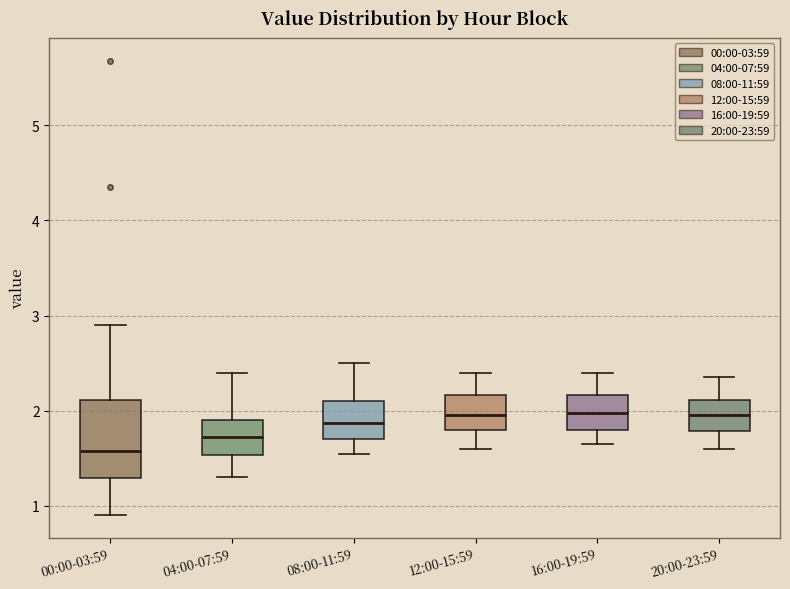

Reading left to right, transcribe this box plot: for each box, give where its median line is, the range the box spans, and where its two whiskers end, as read against the y-axis. The values are not printed on the chart, so give them approximately, as read against the axis.

00:00-03:59: median 1.6, box 1.3 to 2.1, whiskers 0.9 to 2.9
04:00-07:59: median 1.7, box 1.5 to 1.9, whiskers 1.3 to 2.4
08:00-11:59: median 1.9, box 1.7 to 2.1, whiskers 1.6 to 2.5
12:00-15:59: median 2.0, box 1.8 to 2.2, whiskers 1.6 to 2.4
16:00-19:59: median 2.0, box 1.8 to 2.2, whiskers 1.7 to 2.4
20:00-23:59: median 2.0, box 1.8 to 2.1, whiskers 1.6 to 2.4